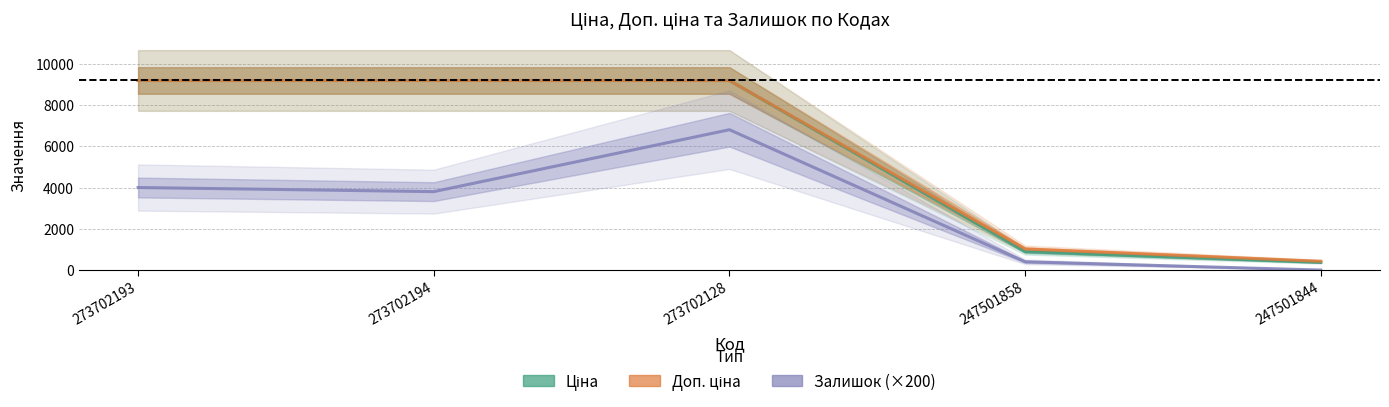

At how many categories does at least one series exceed 1980?

3